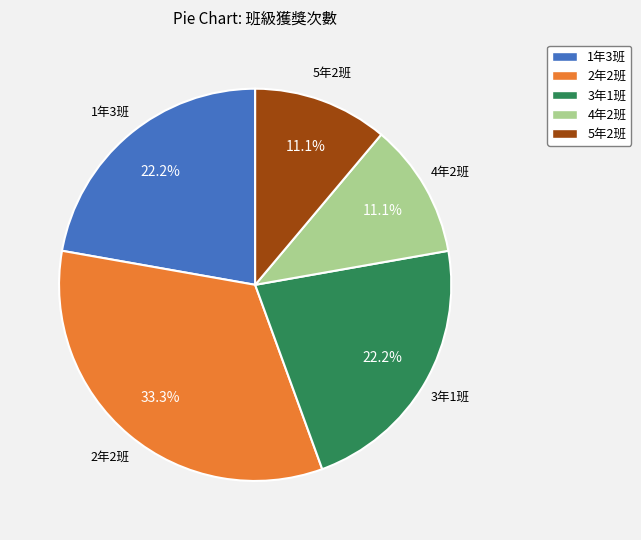

Approximately how many times larger is the value at 1年3班 compared to 4年2班?

2.0